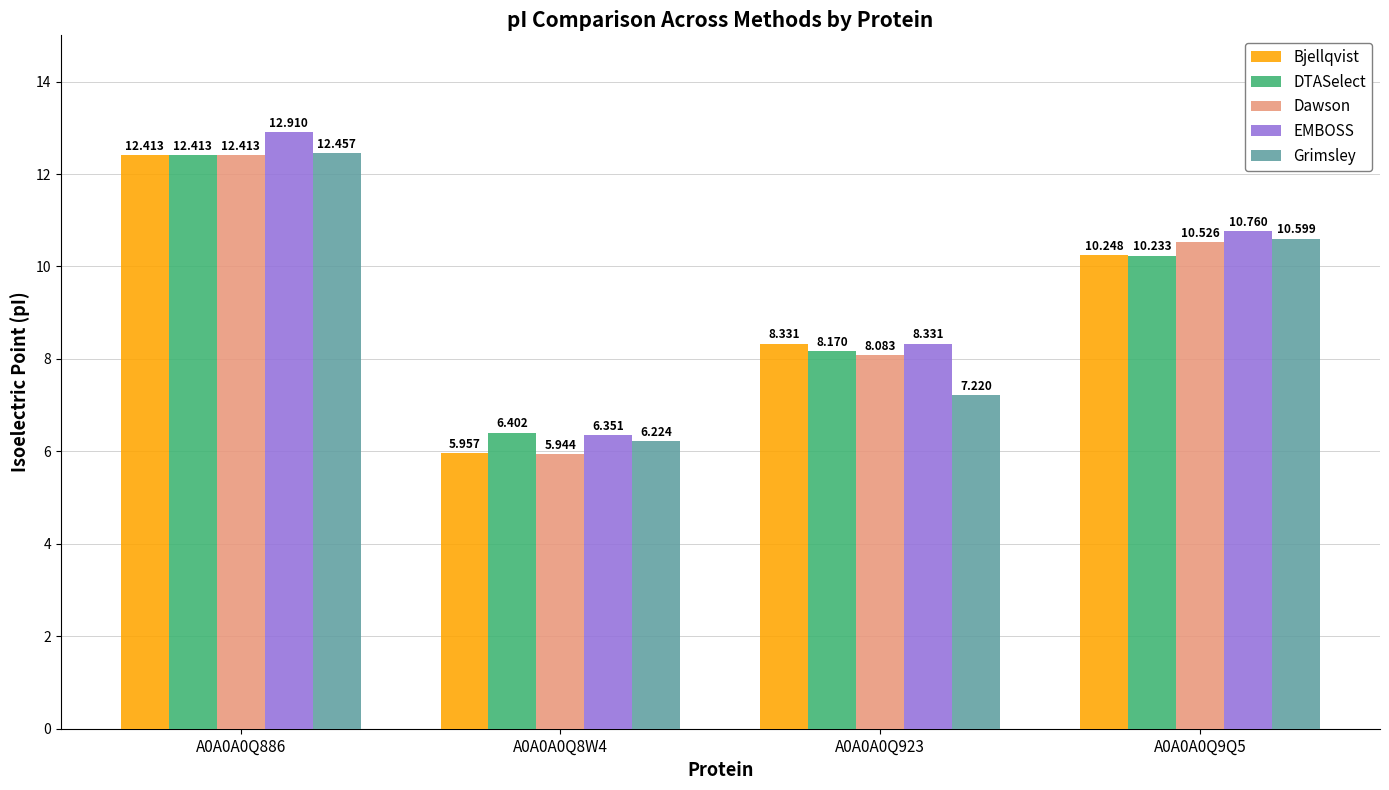

What is the difference between the highest and lowest values at A0A0A0Q9Q5?

0.5